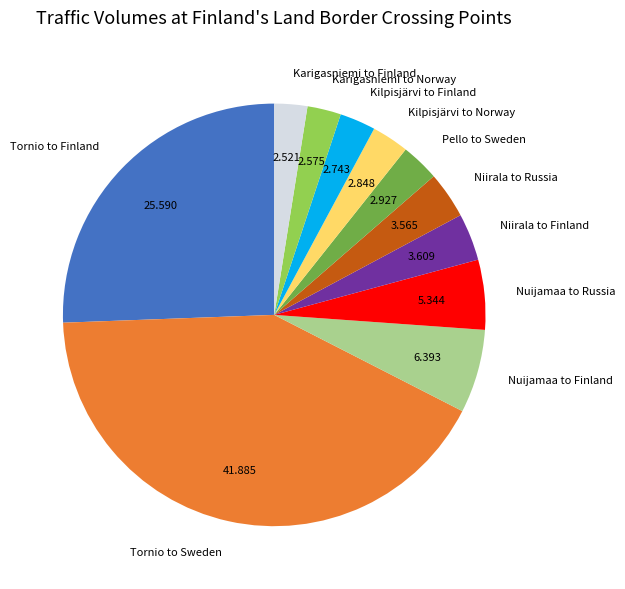

Does Nuijamaa to Russia account for over 50% of the chart?

No